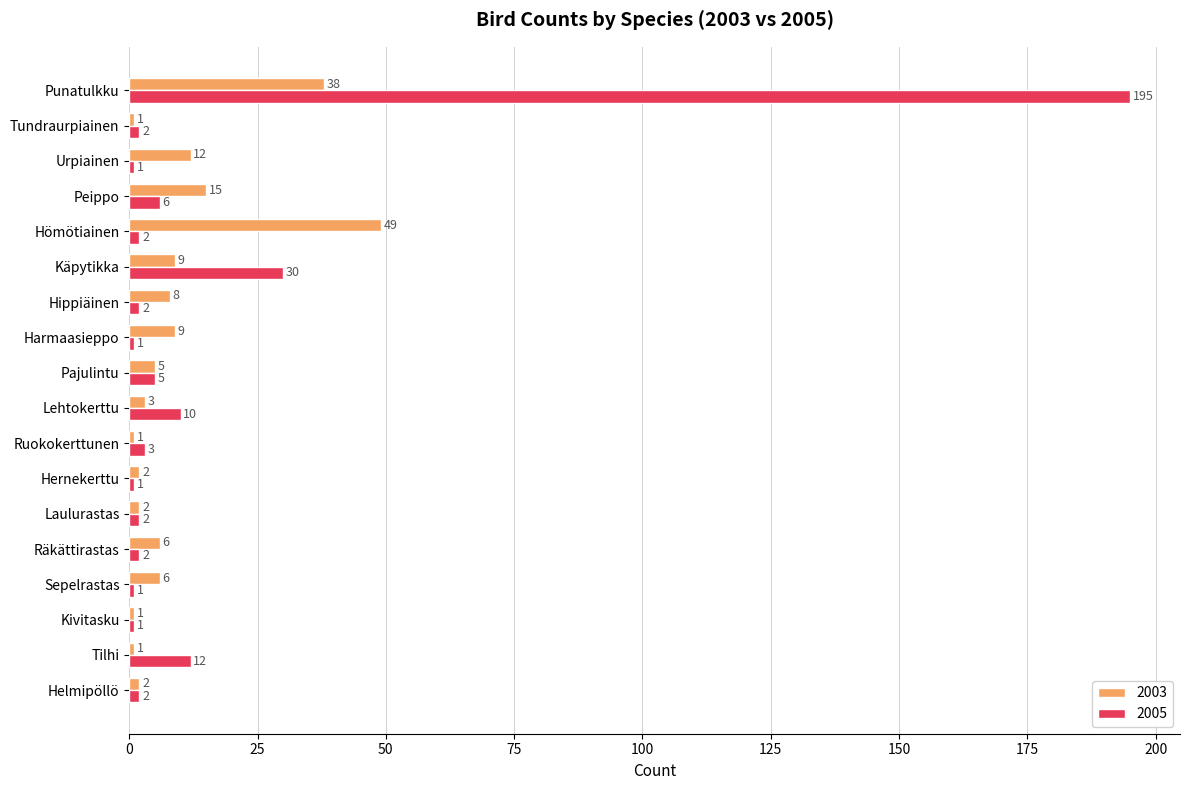

At which label is 2005 closest to 98?

Käpytikka